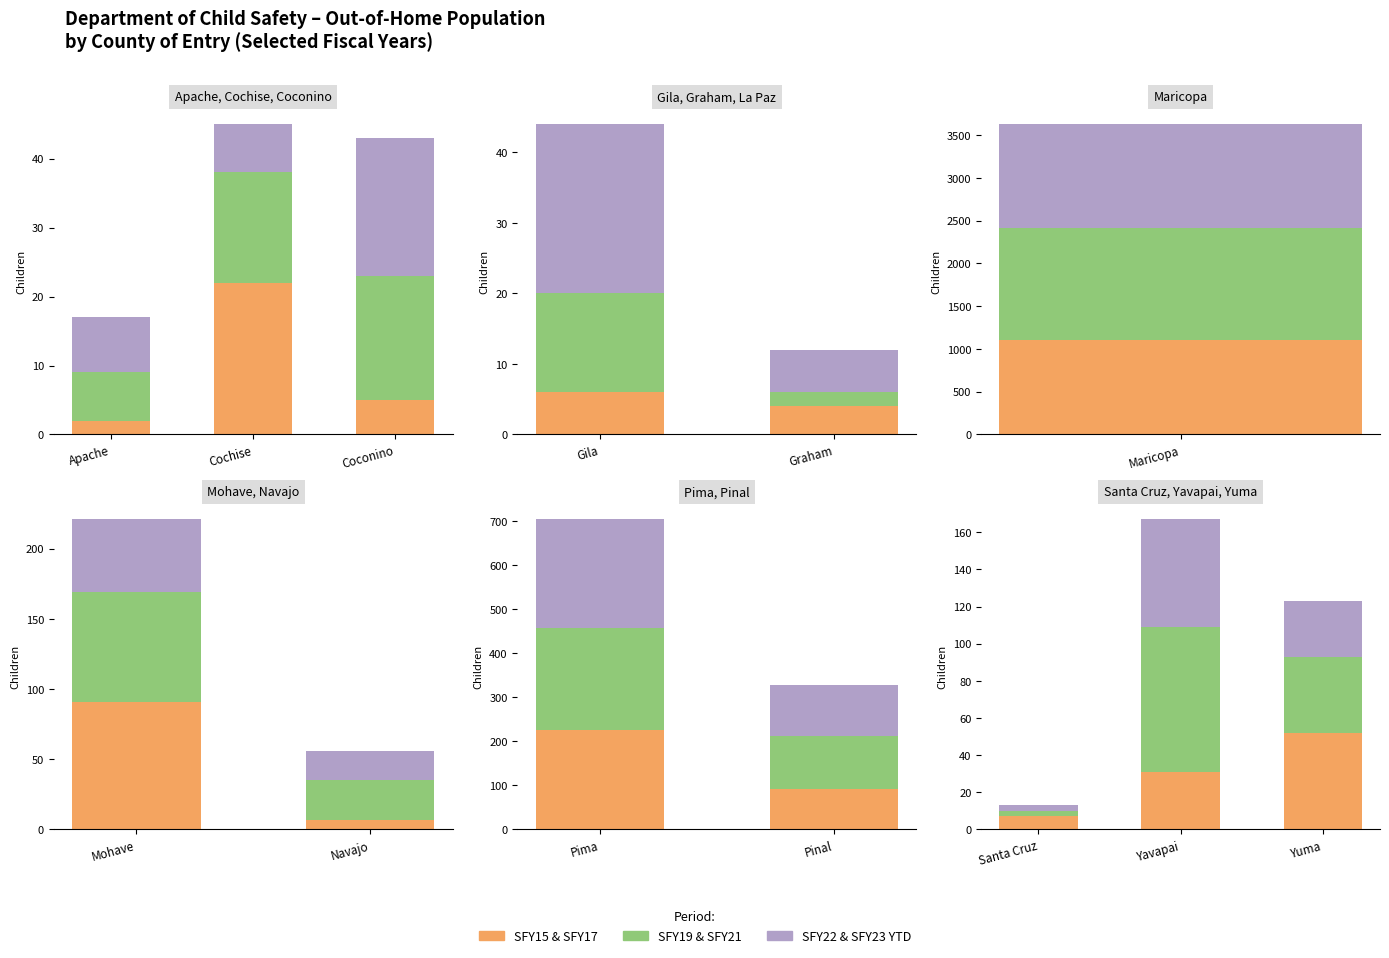

What position from the right is Yavapai?

2